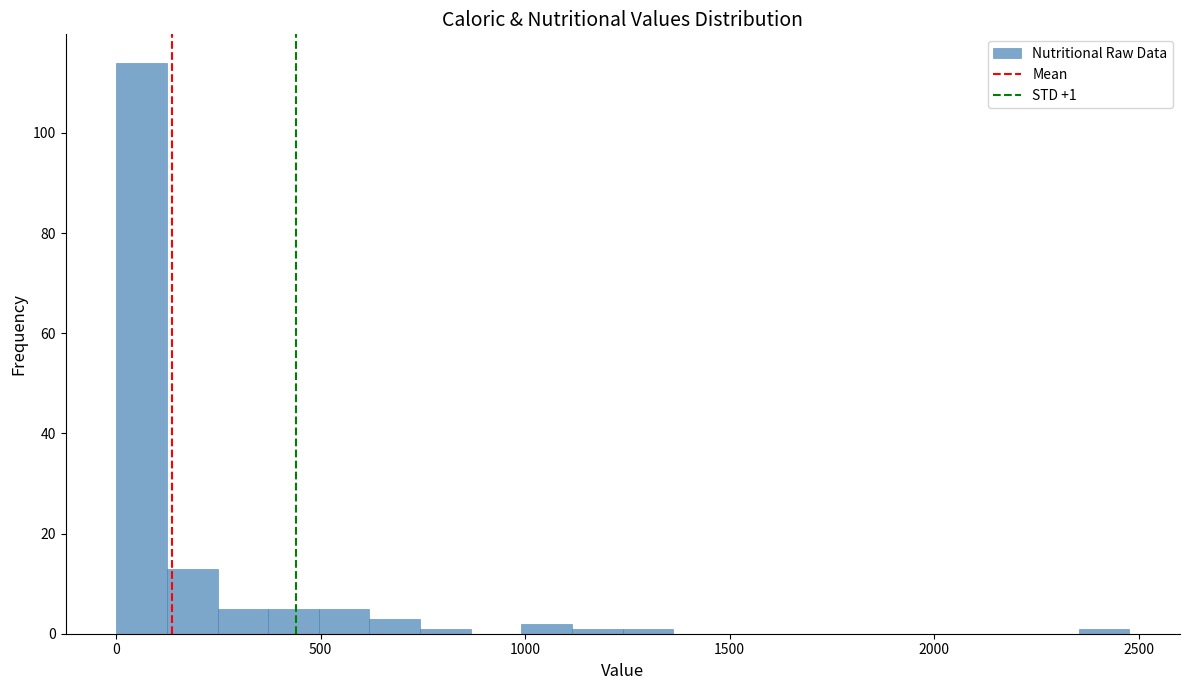

Around what value on the x-axis is the tallest bar? Give the approximate position of its centre, as read against the axis.

50